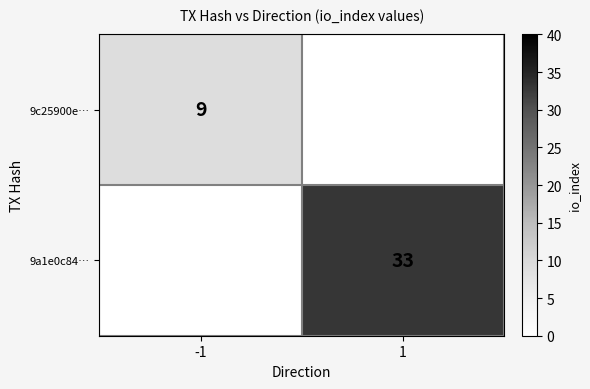

True or false: 9a1e0c84… has a value of 19 at 1.

False